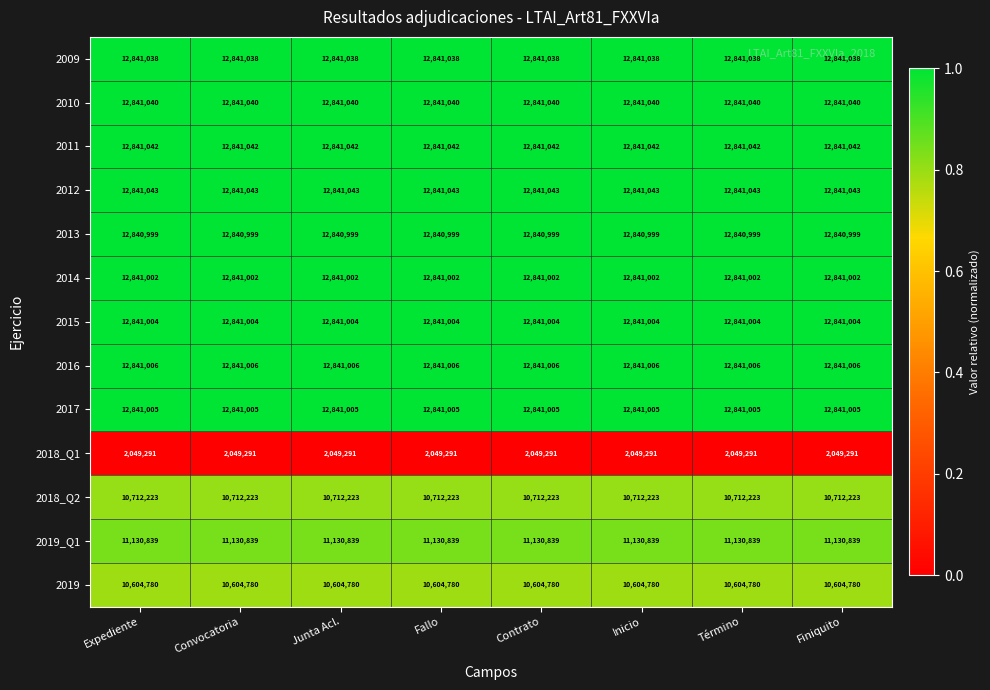

Rank the series at Término from highest to lowest value.

2012, 2011, 2010, 2009, 2016, 2017, 2015, 2014, 2013, 2019_Q1, 2018_Q2, 2019, 2018_Q1